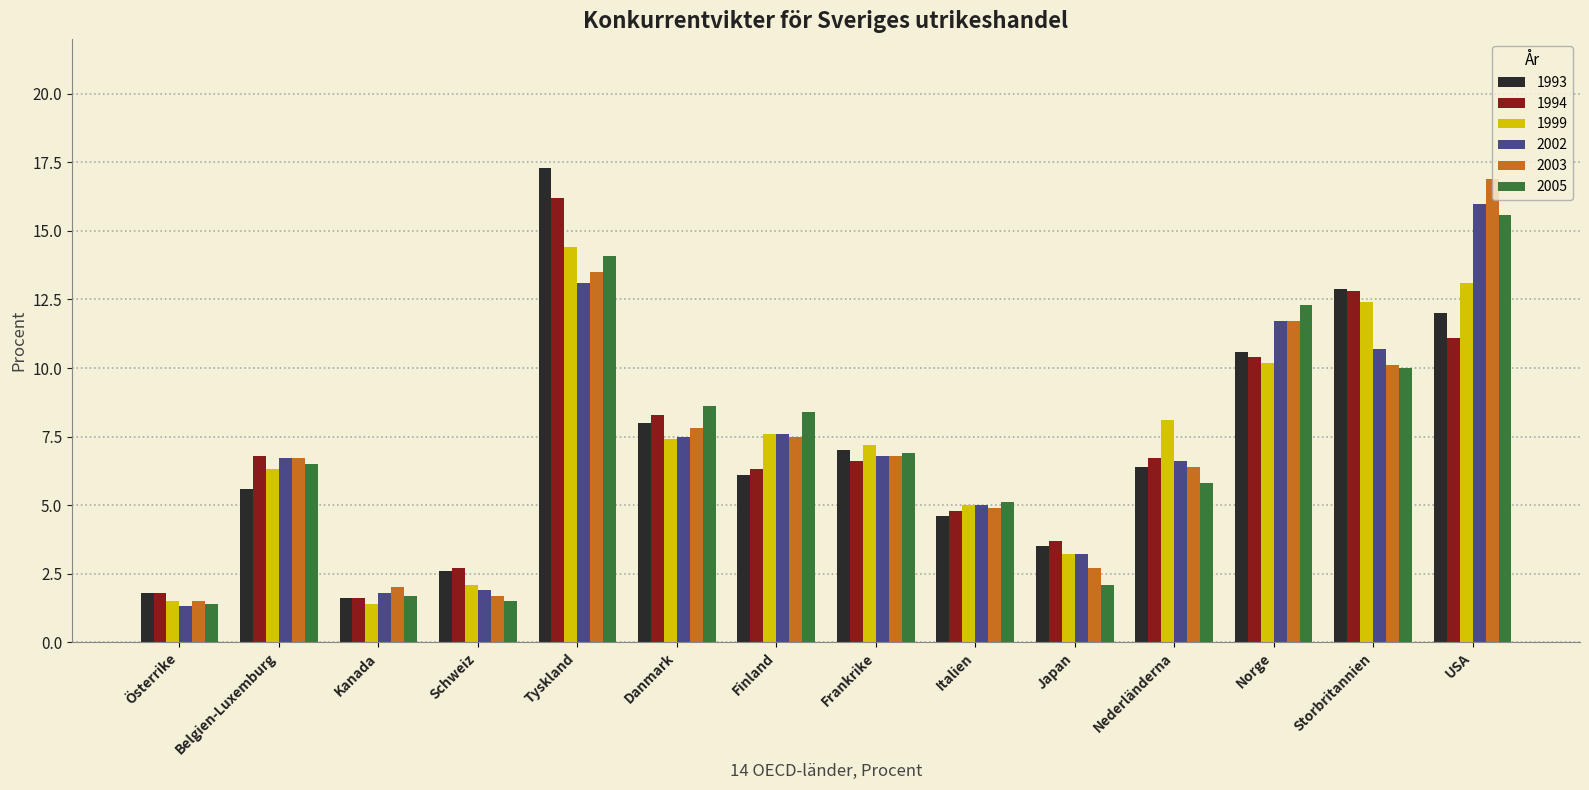

How many bars are there in total?

84